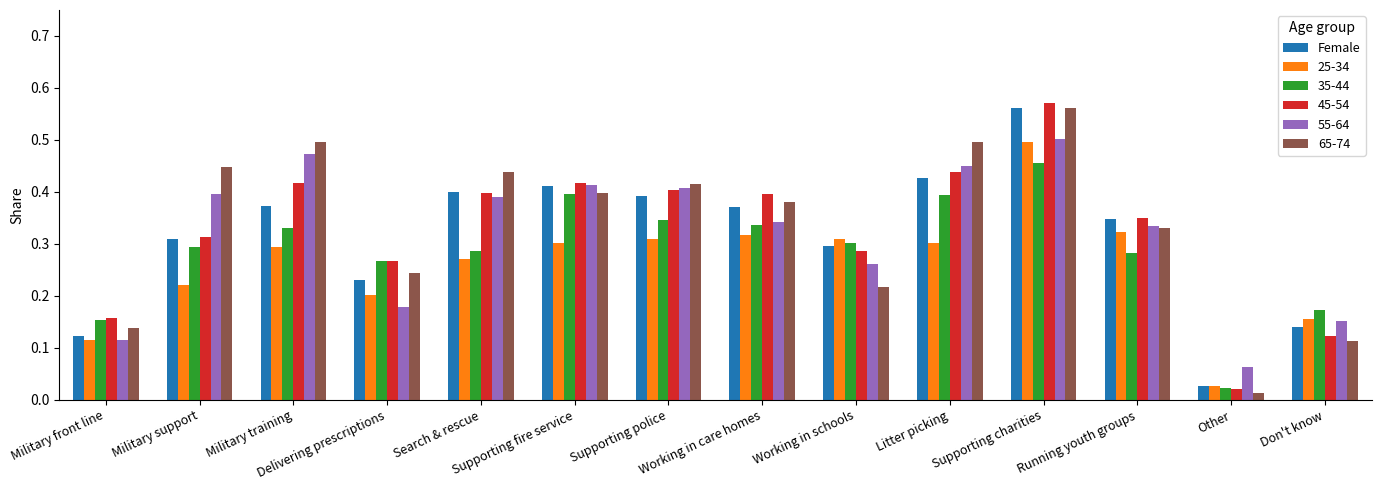

At how many categories does at least one series exceed 0?

14